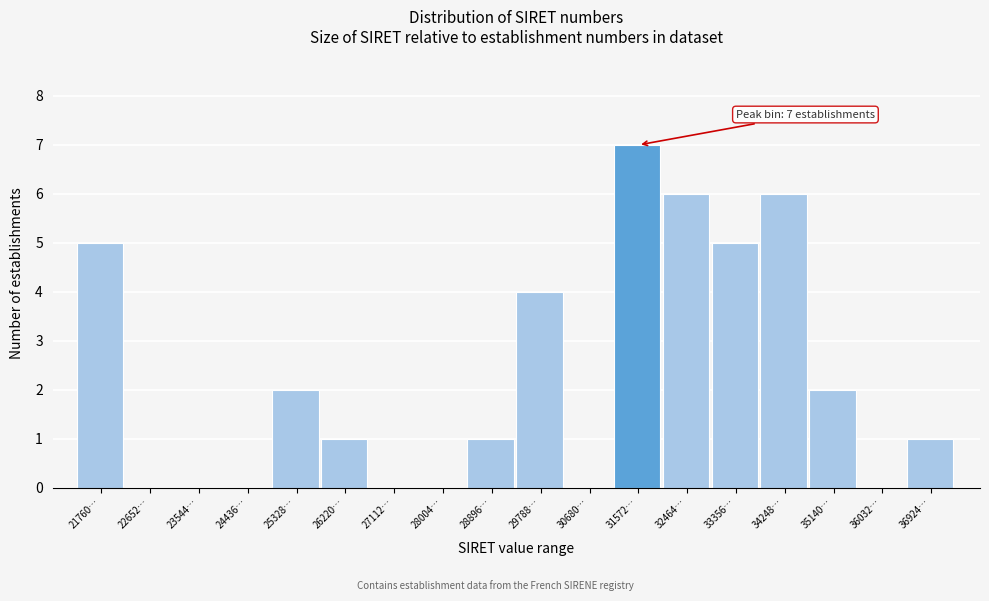

Reading left to right, list all the values displayed in this chart.

21760…=5	22652…=0	23544…=0	24436…=0	25328…=2	26220…=1	27112…=0	28004…=0	28896…=1	29788…=4	30680…=0	31572…=7	32464…=6	33356…=5	34248…=6	35140…=2	36032…=0	36924…=1